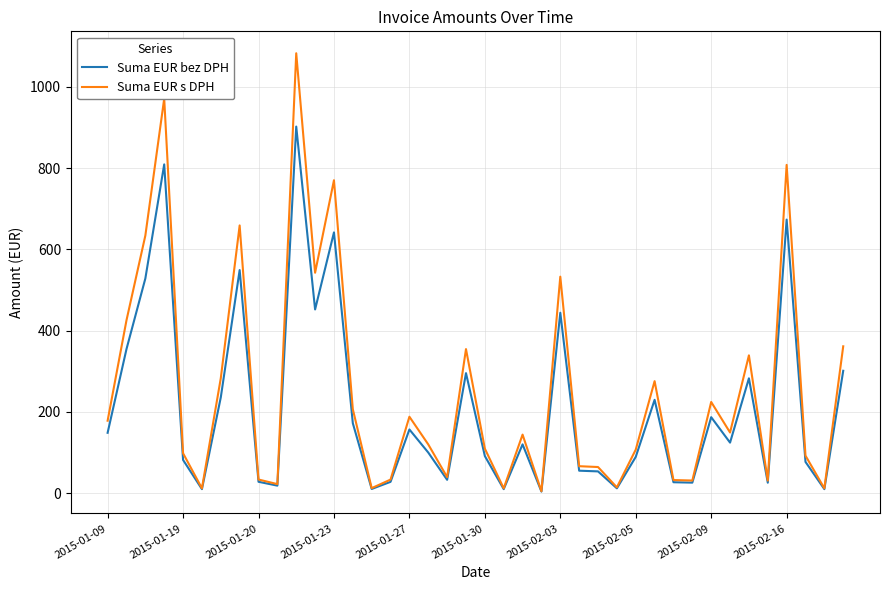

Rank the series by their maximum value, from lowest to highest.

Suma EUR bez DPH, Suma EUR s DPH